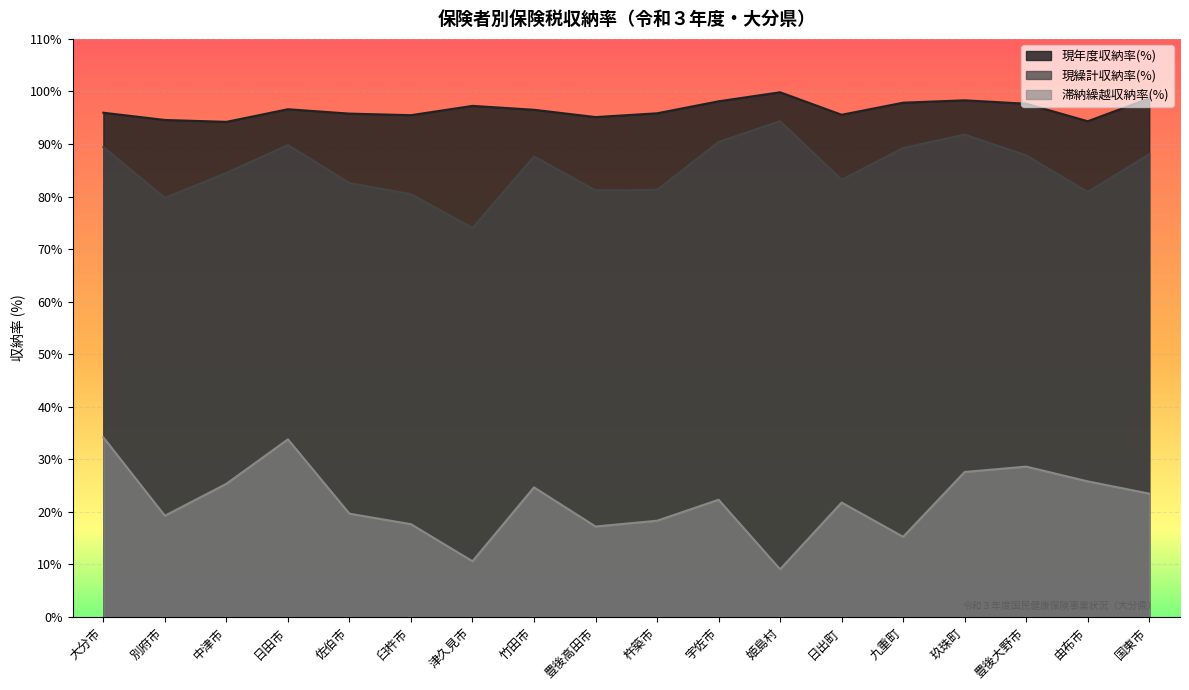

How many values in the 滞納繰越収納率(%) series exceed 22?

9